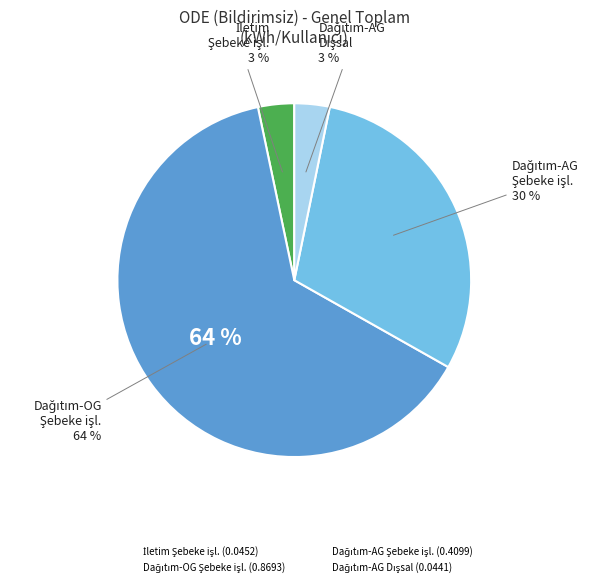

True or false: Dağıtım-AG - Dışsal accounts for 10% of the total.

False